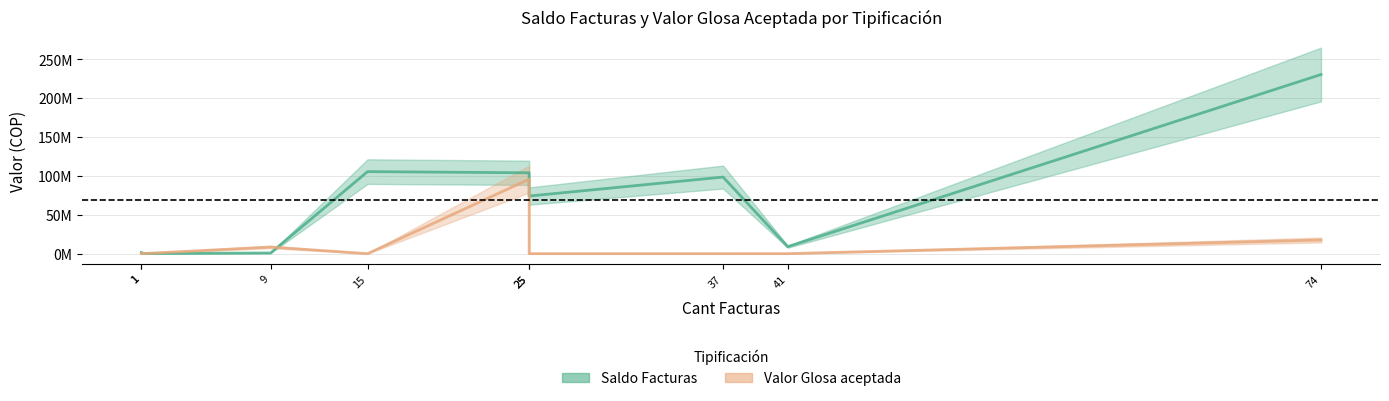

What are all the series names shown in the legend?

Saldo Facturas, Valor Glosa aceptada